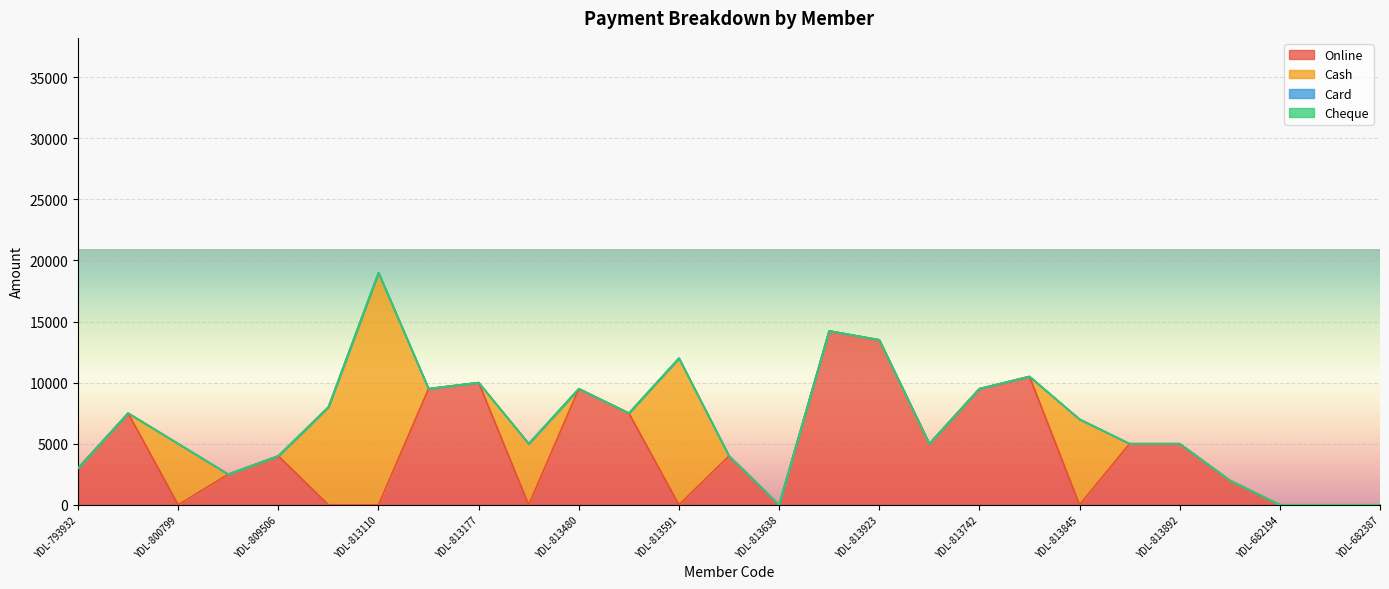

Which series has the largest range (max minus min)?

Cash